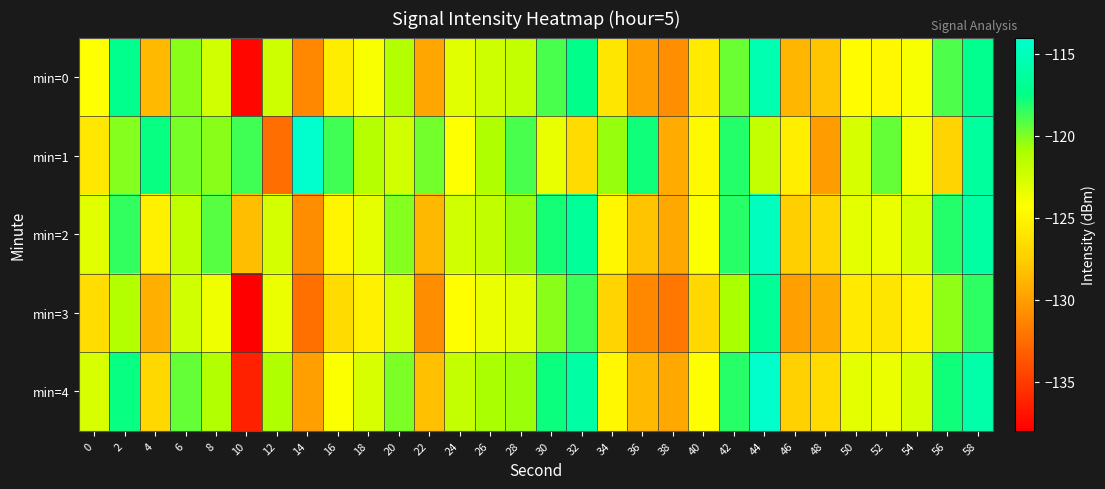

Count the number of categories in the chart.

30